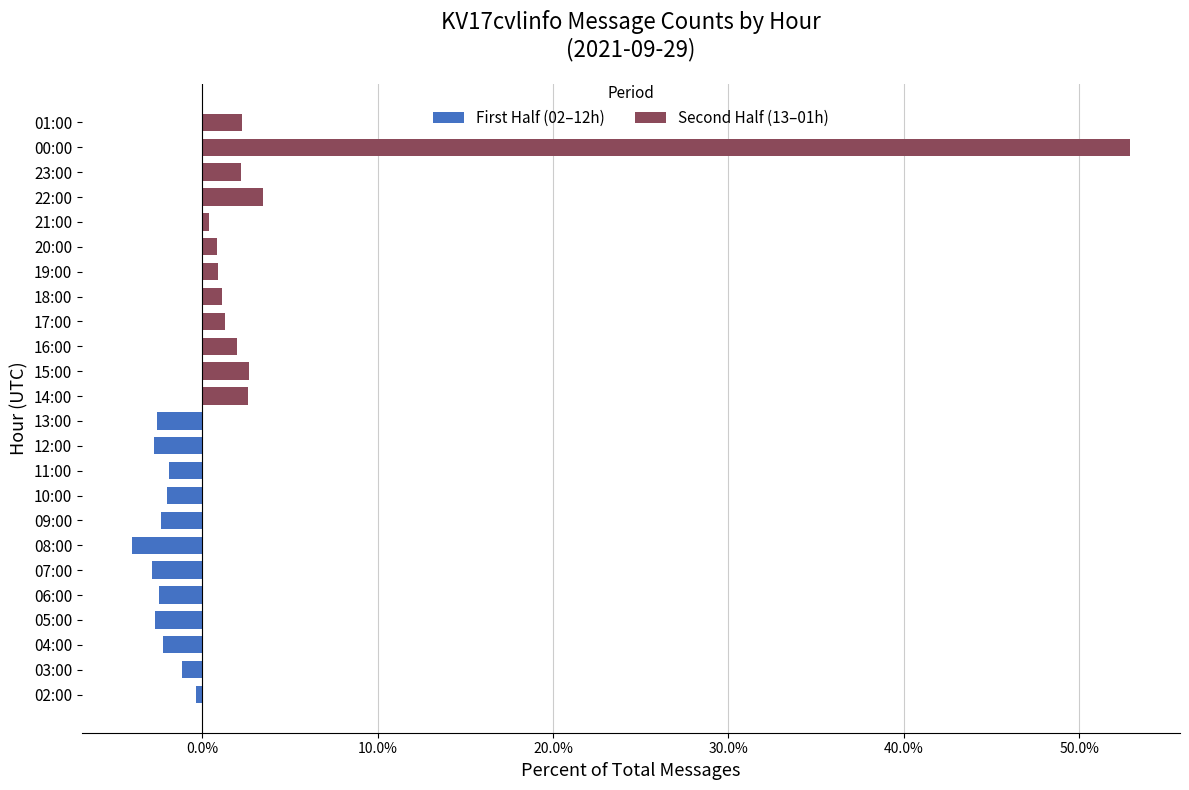

How many data points in First Half (02–12h) are less than -2?

9